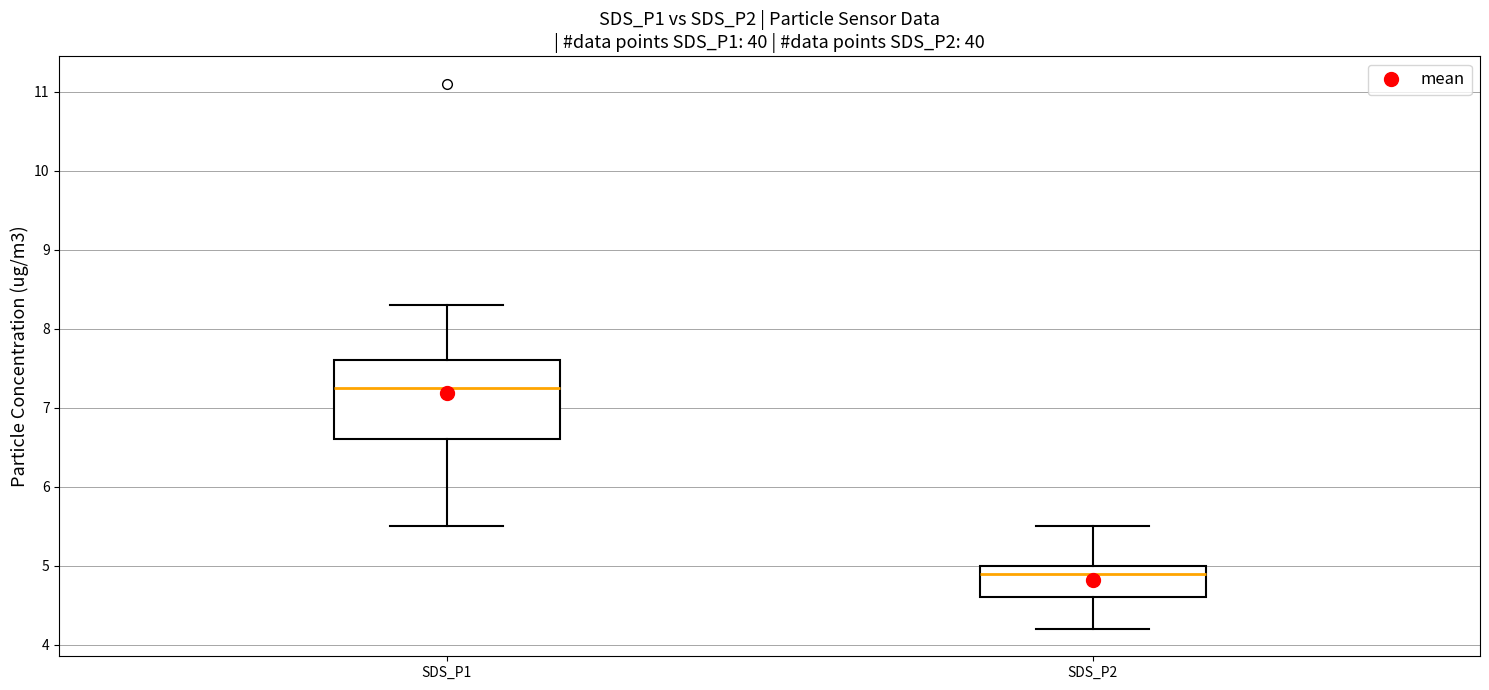

Reading left to right, read every box against the y-axis: the position of its median line, the range the box covers, and the ends of its whiskers. The values are not printed on the chart, so give them approximately, as read against the axis.

SDS_P1: median 7.3, box 6.6 to 7.6, whiskers 5.5 to 8.3
SDS_P2: median 4.9, box 4.6 to 5.0, whiskers 4.2 to 5.5